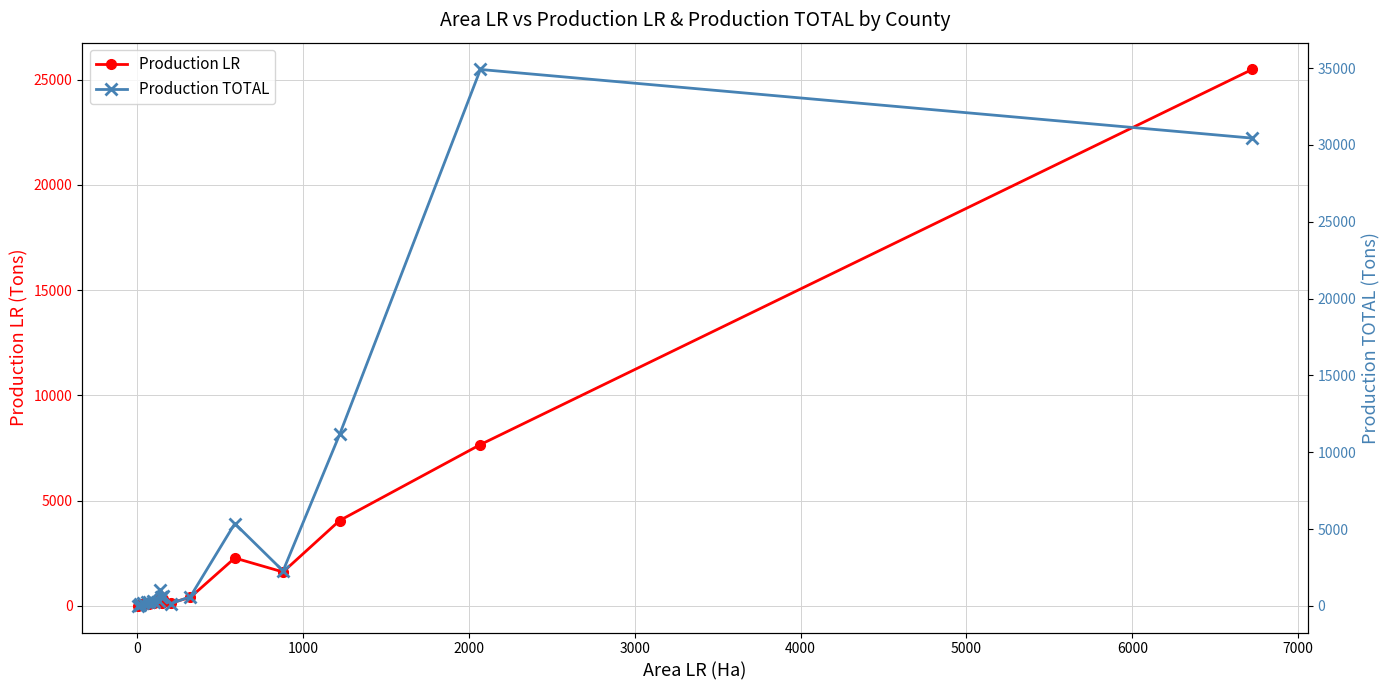

What is the average value of the Production LR series?

2195